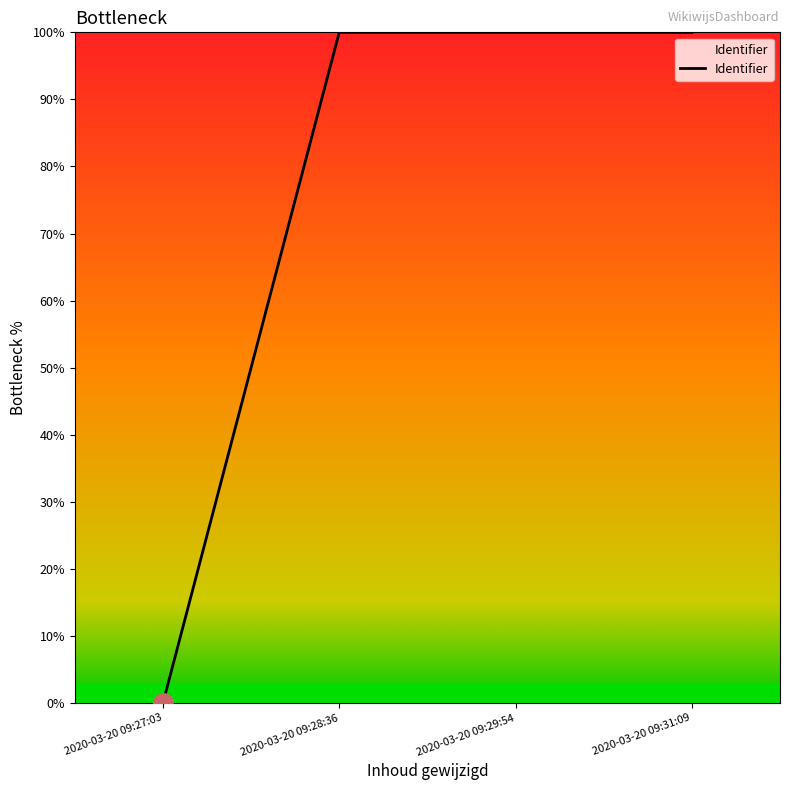

Reading right to left, extract all data points from this chart.

100.0	100.0	100.0	0.0